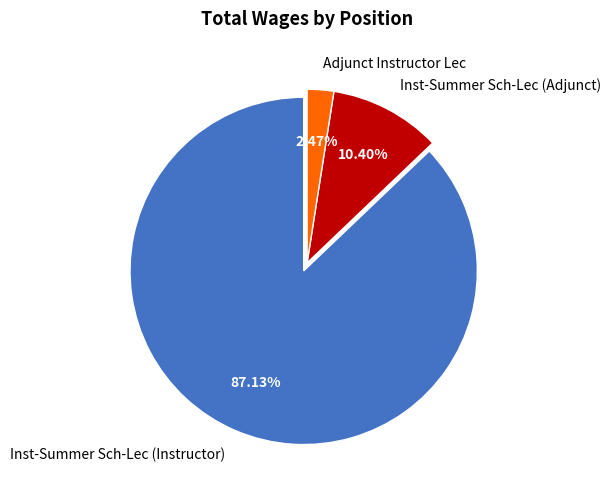

True or false: Adjunct Instructor Lec accounts for 2% of the total.

True